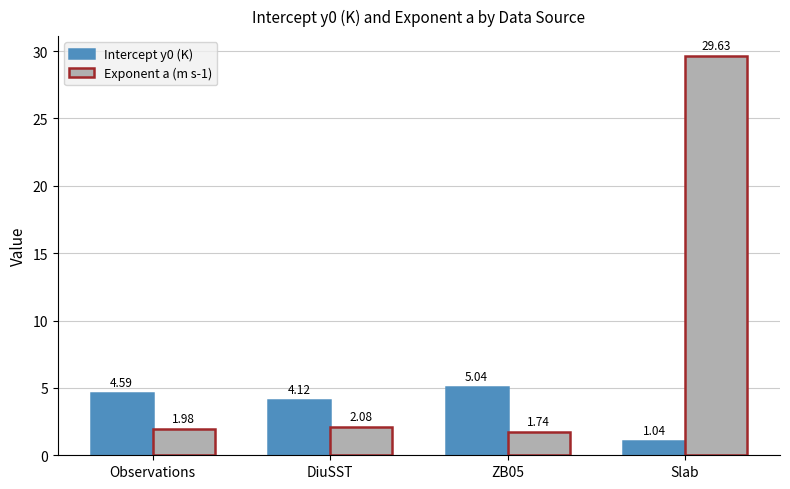

How many categories are shown in the chart?

4